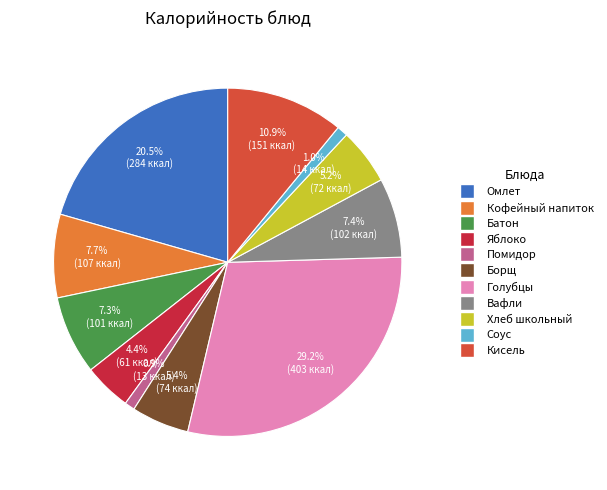

How many slices are in this pie chart?

11